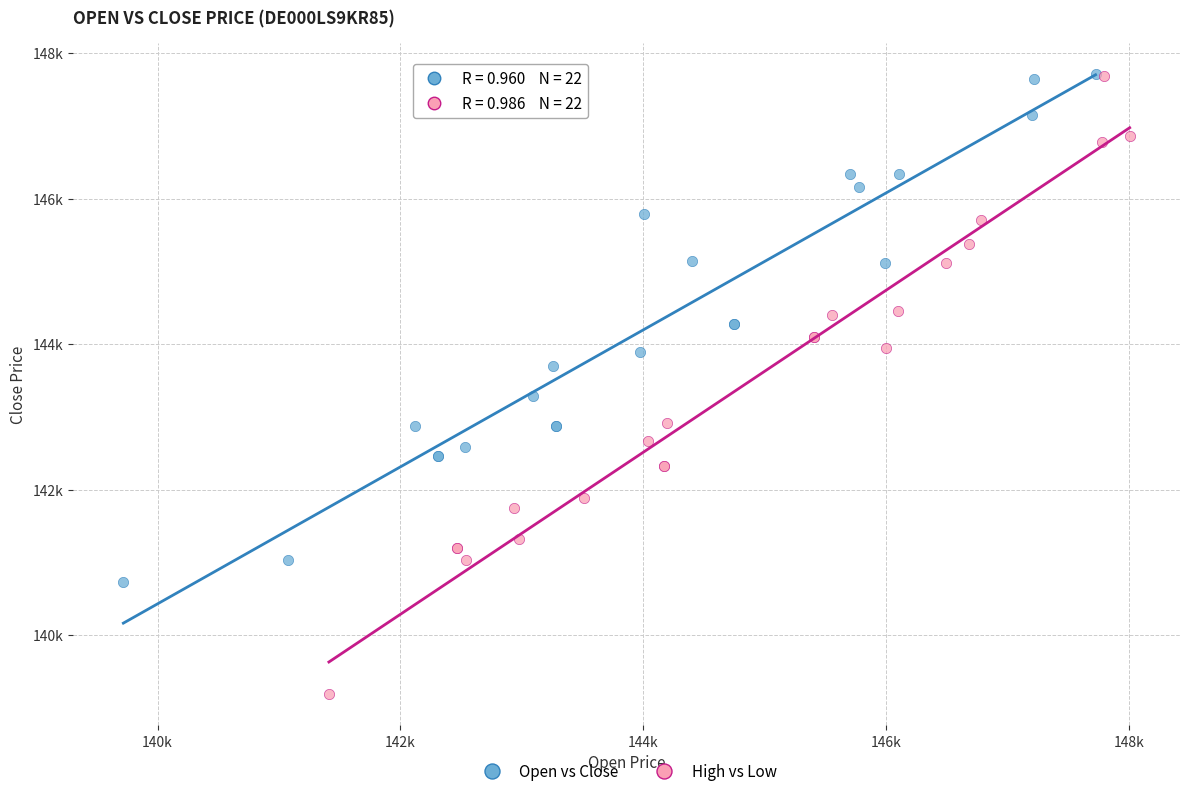

What are all the series names shown in the legend?

Open vs Close, High vs Low